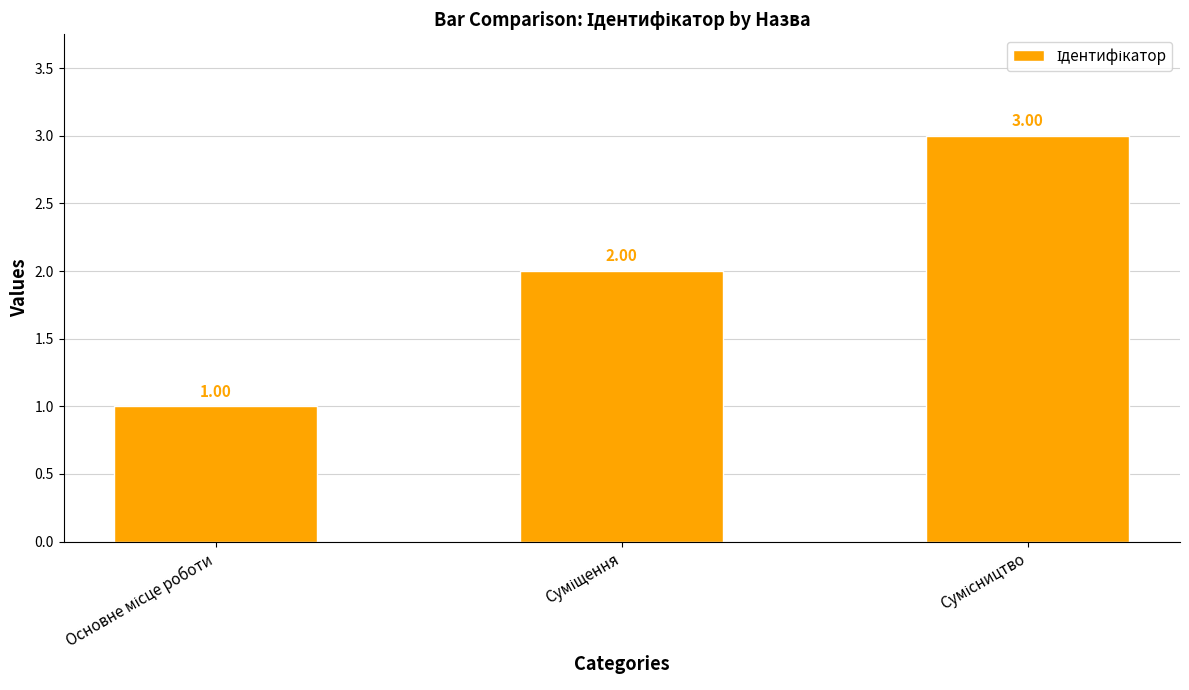

How many bars are there in total?

3